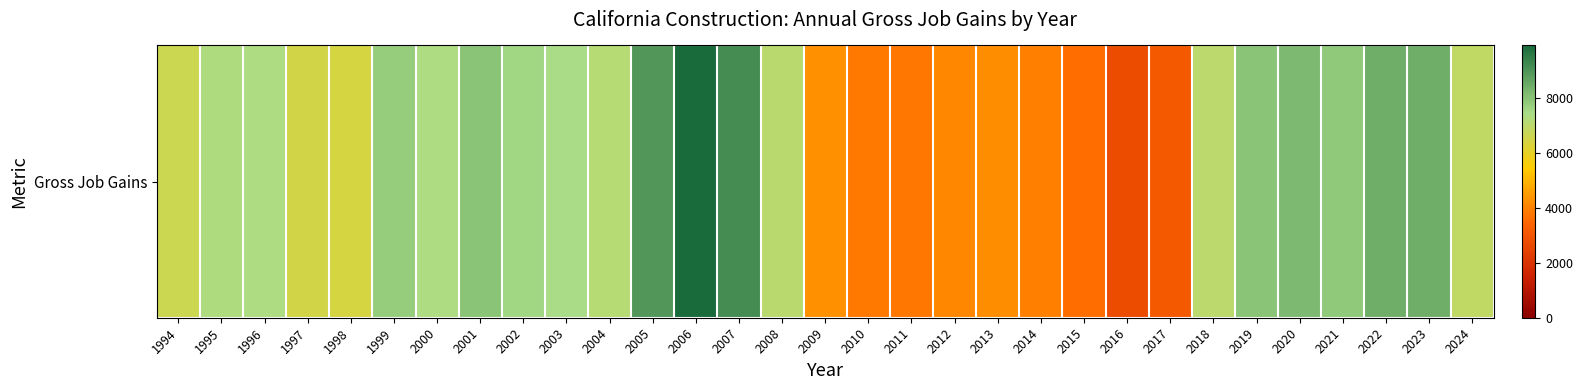

Count the number of values greater than 7134.

15